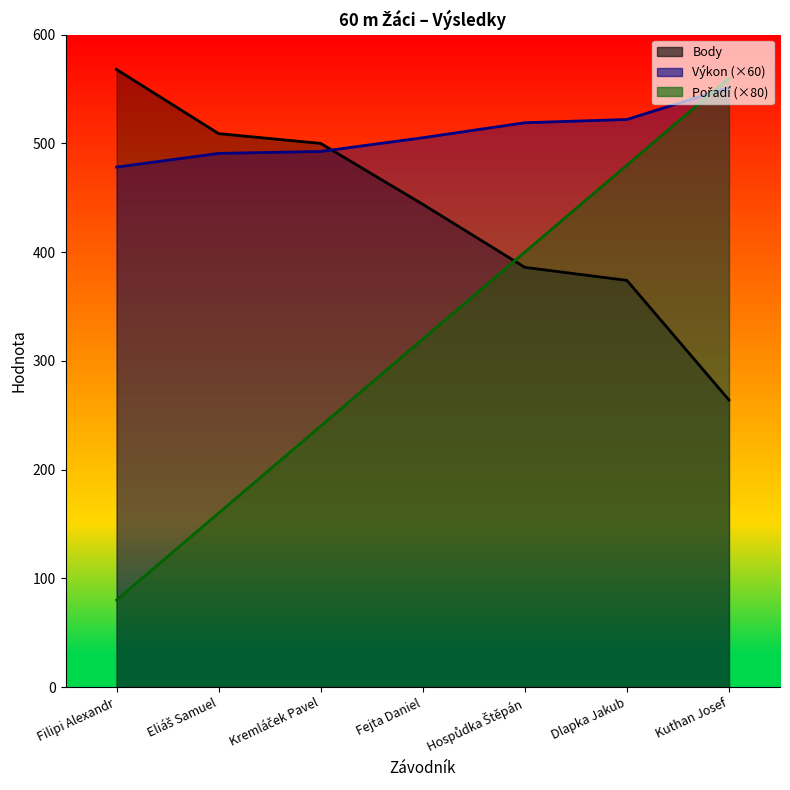

Read the Pořadí value at Filipi Alexandr.

80.0